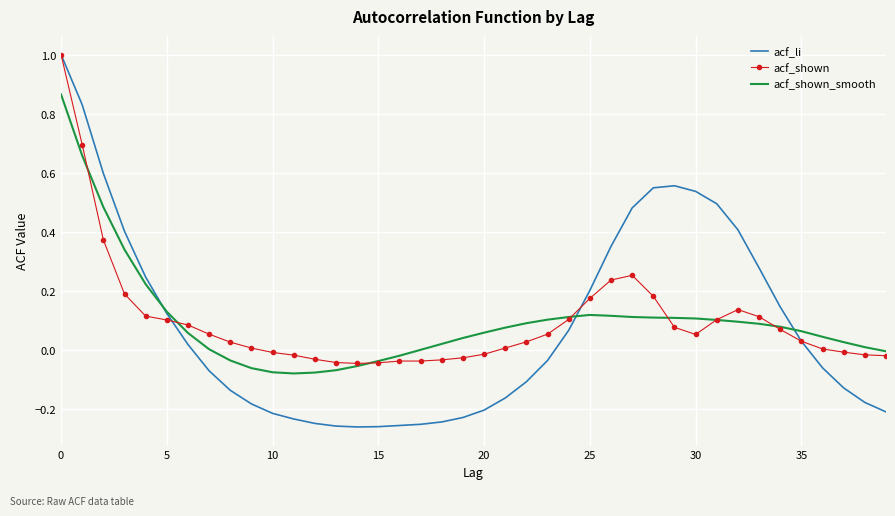

True or false: acf_li and acf_shown intersect in this chart.

True